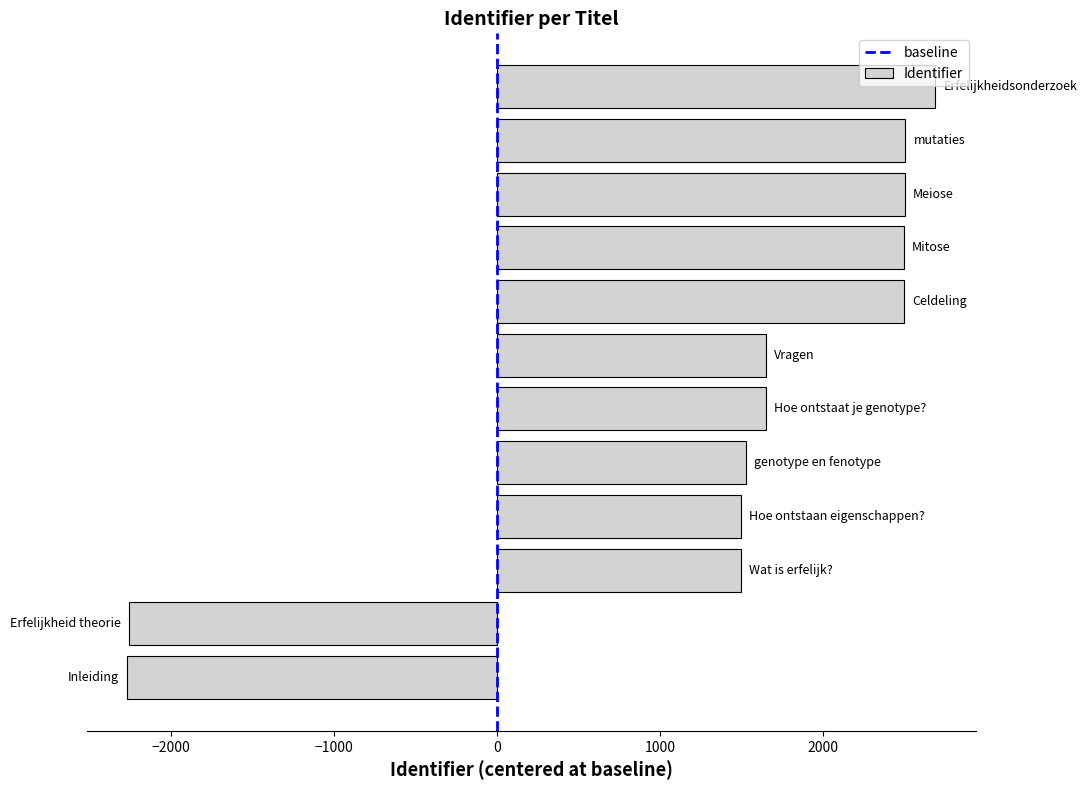

What is the smallest value displayed?

-2267